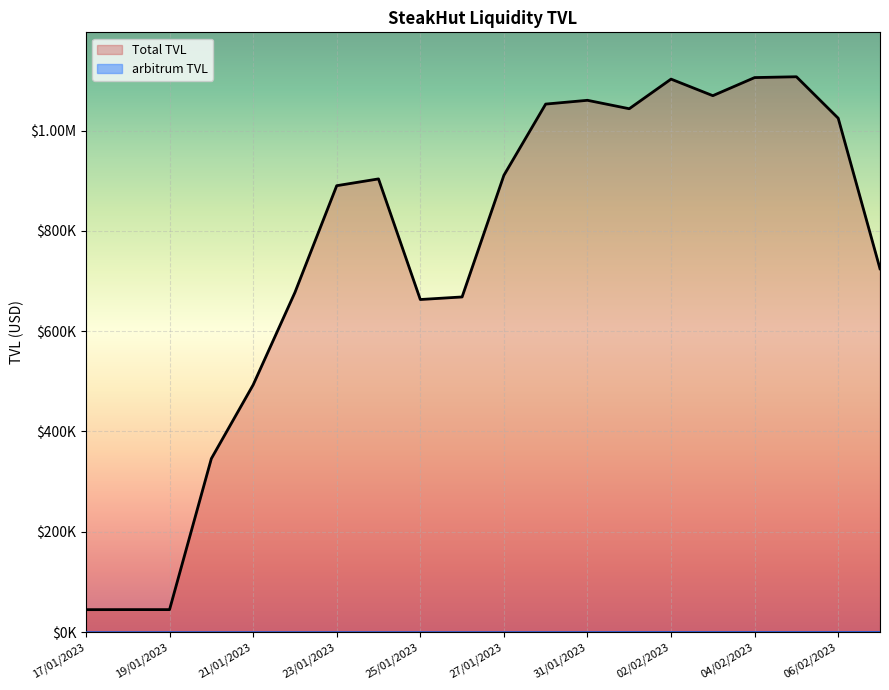

What is the maximum value for Total TVL?

1107284.4